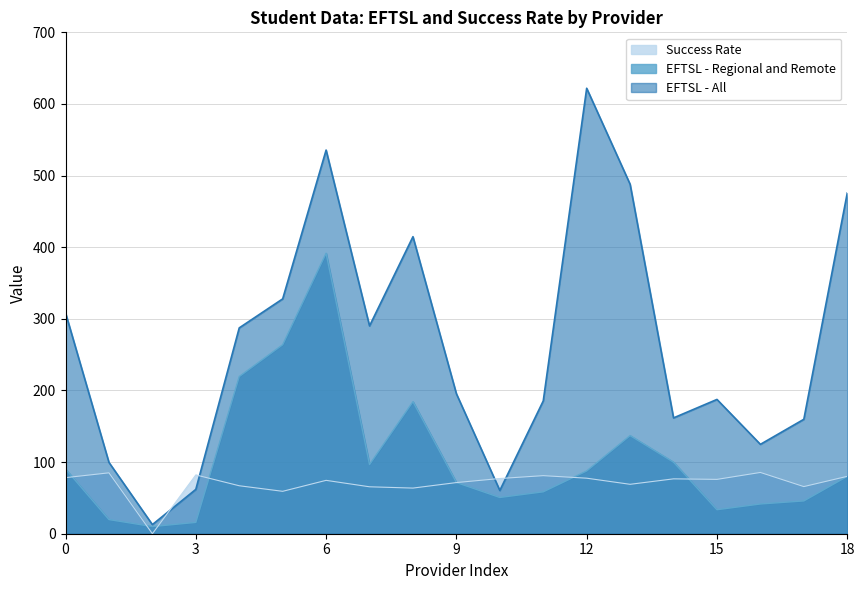

Count the number of categories in the chart.

19